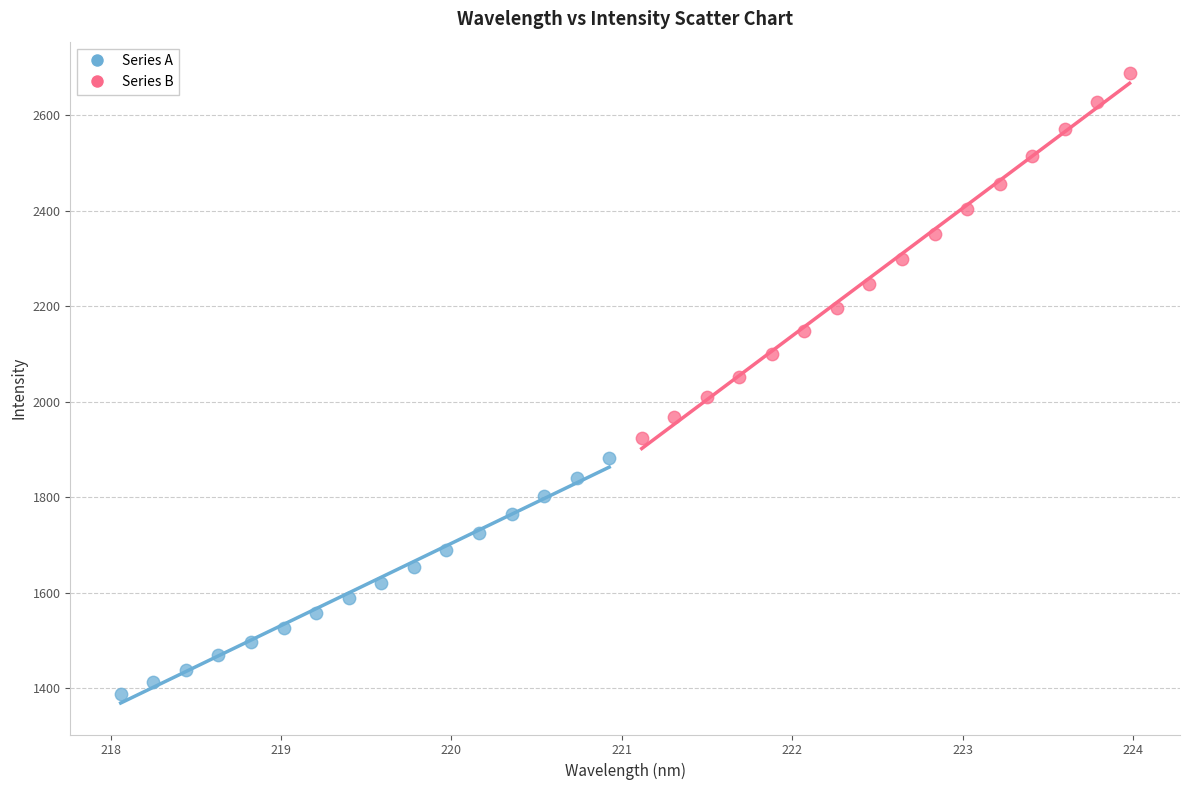

Which series reaches the minimum Y coordinate?

Series A